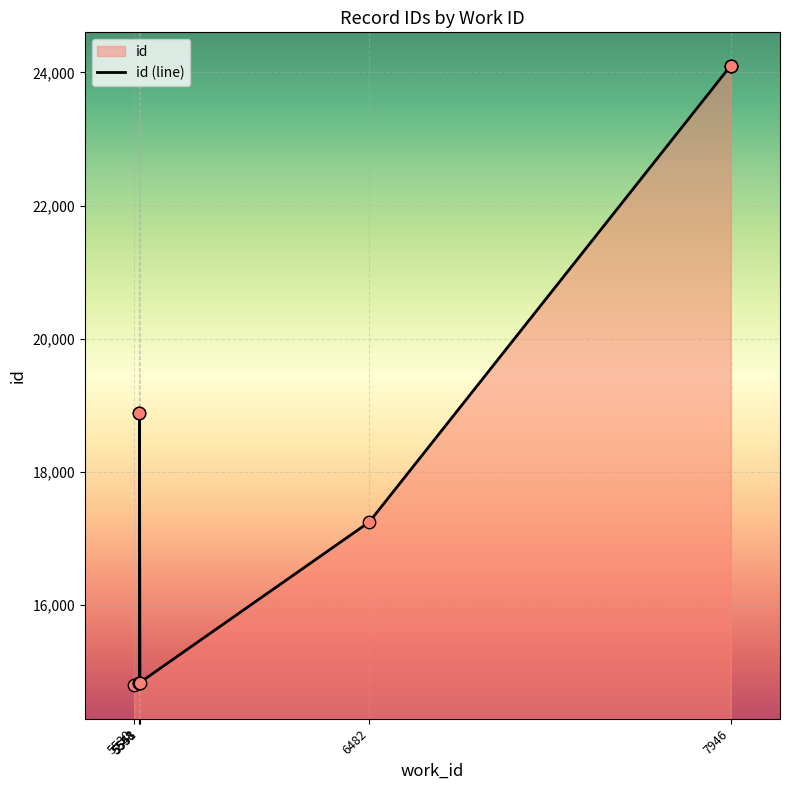

What is the change in value from 5530 to 5548?

+32